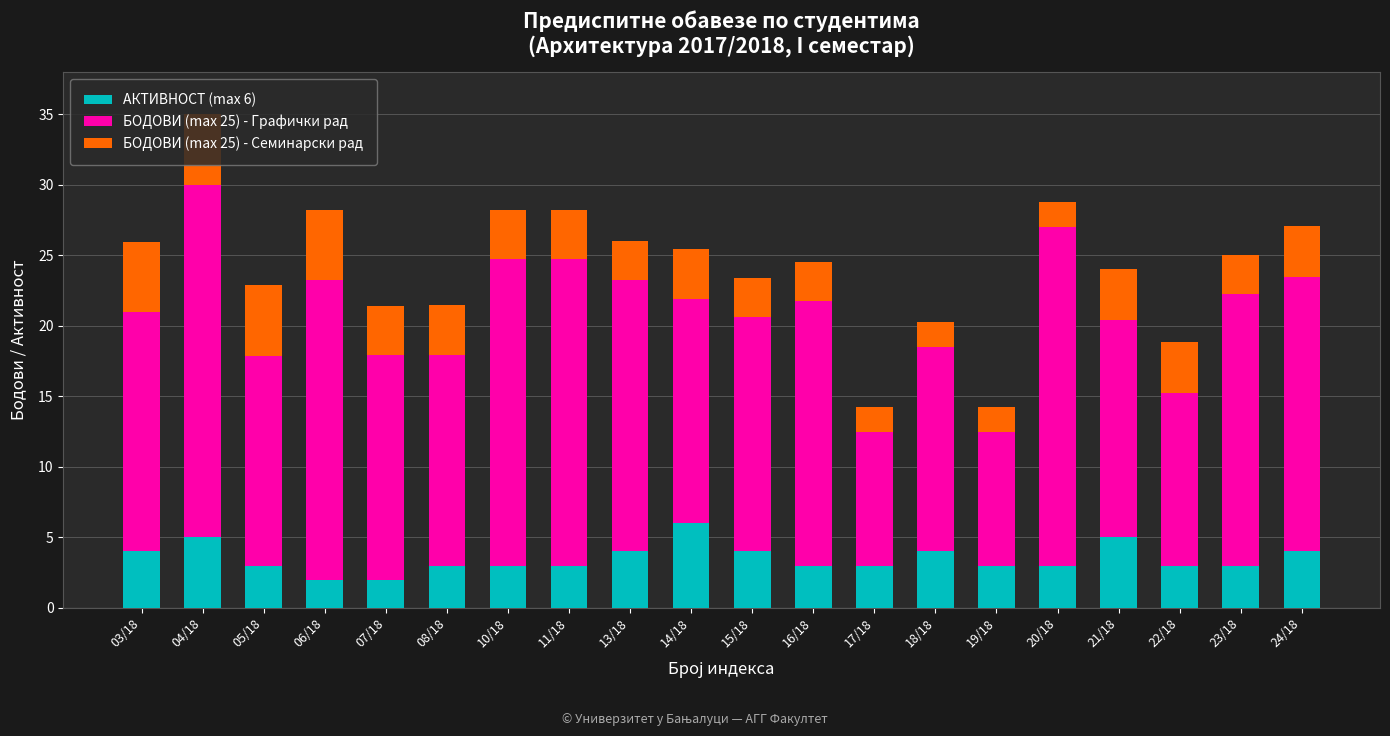

Does the chart contain stacked bars?

Yes